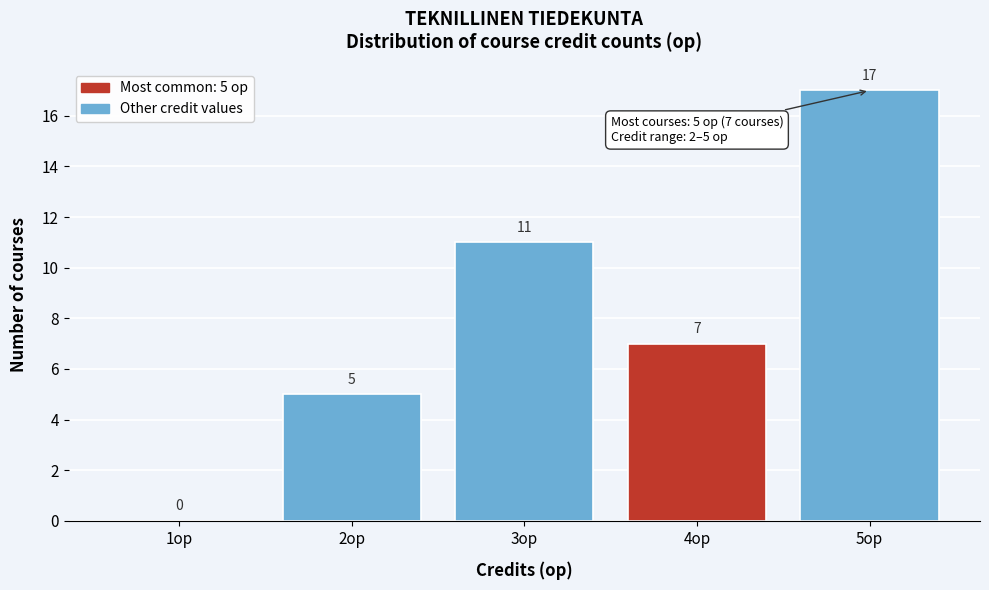

Reading left to right, transcribe all the data shown in this chart.

1op=0	2op=5	3op=11	4op=7	5op=17